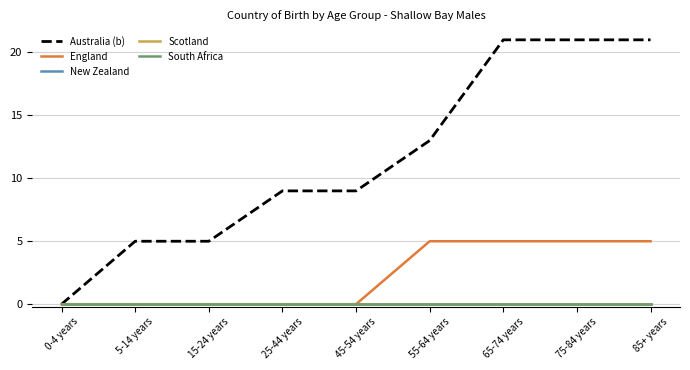

True or false: New Zealand and England intersect in this chart.

False